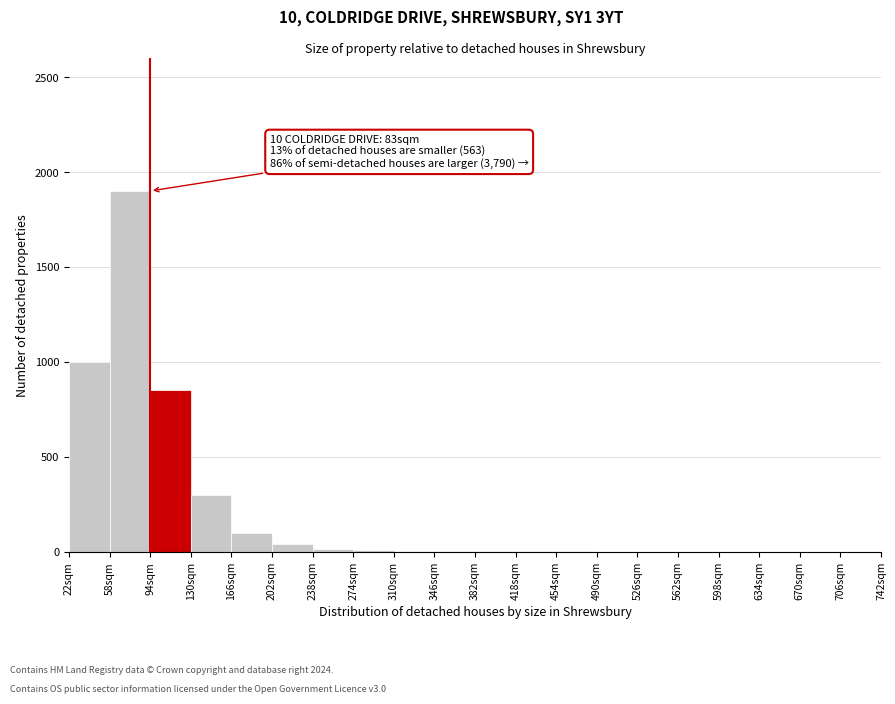

Over which range of the x-axis is the bar tallest?

58 to 94